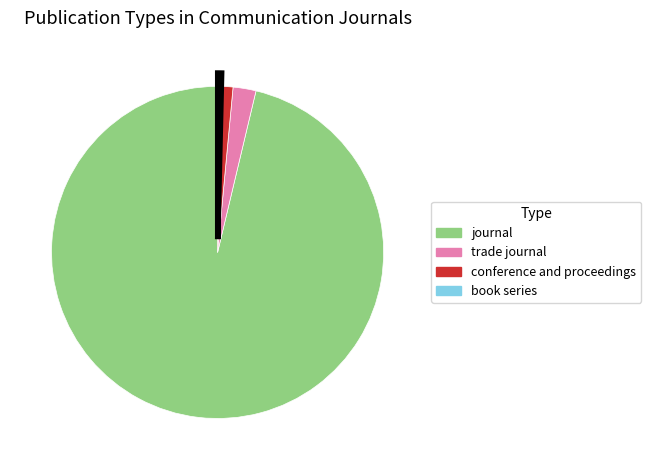

Which slice is the largest?

journal